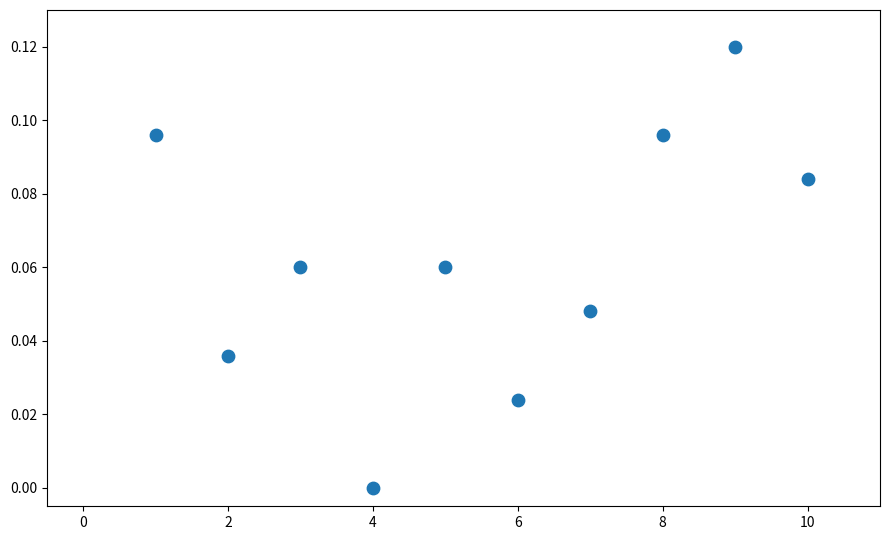

What is the range of X values (max minus min)?

9.0